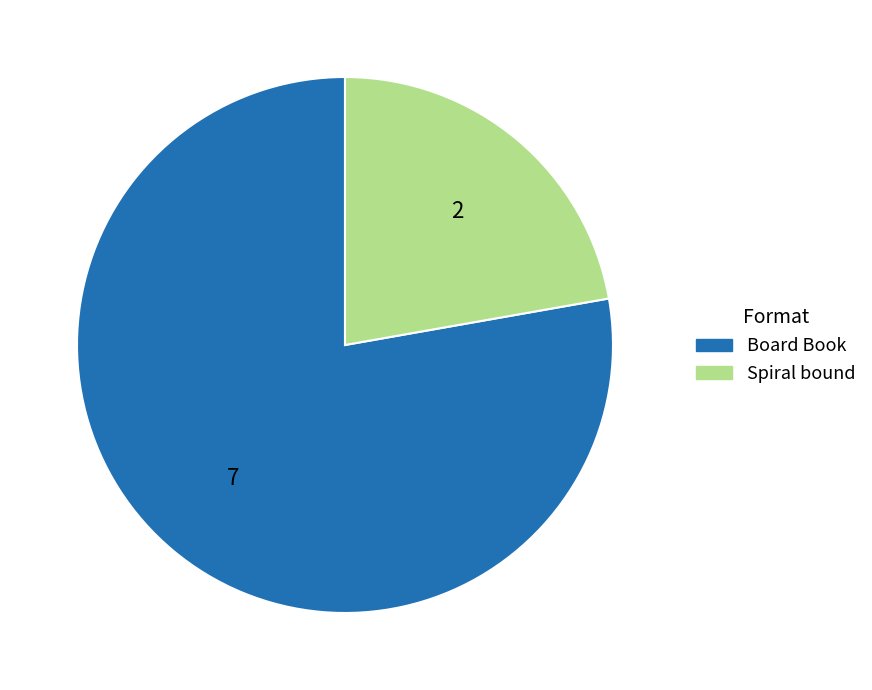

Count the number of slices in the pie.

2